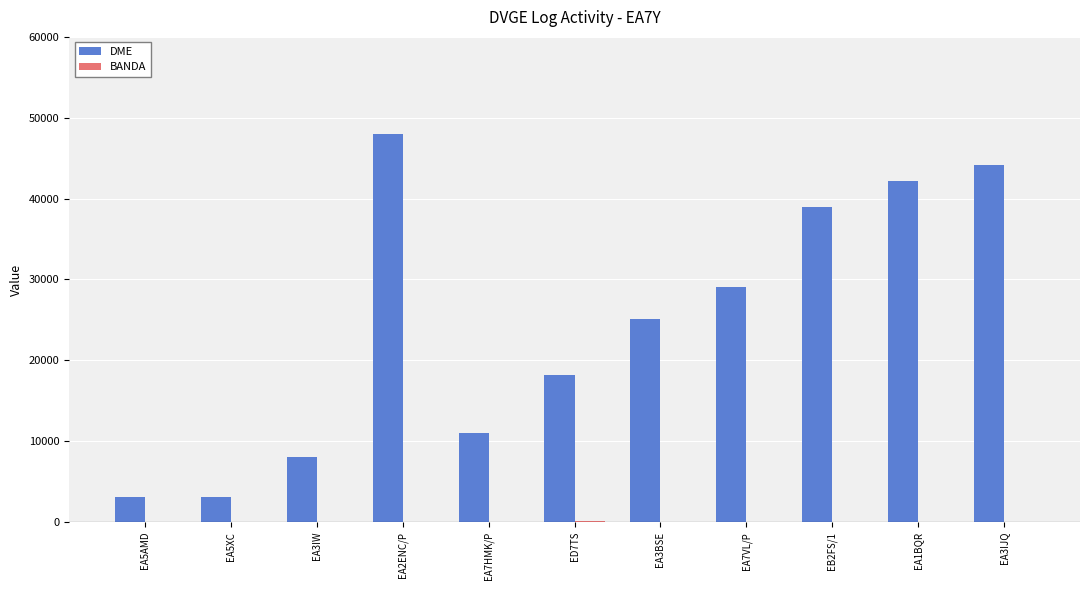

Which series changed the most between EA7HMK/P and EA3BSE?

DME